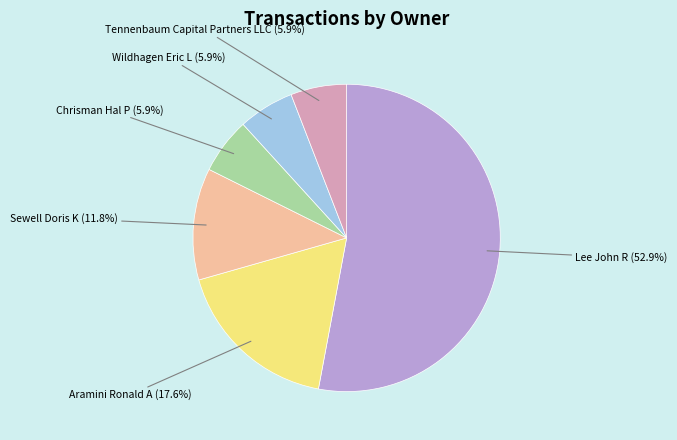

How many slices are in this pie chart?

6